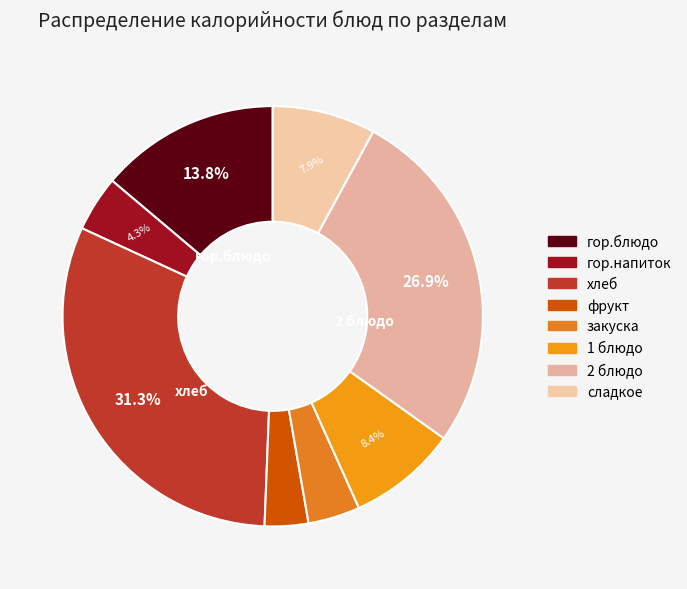

To the nearest percent, what is the average slice percentage?

12%